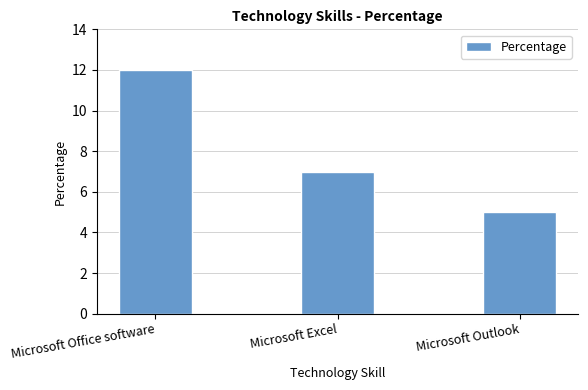

The chart shows a value of 3 at Microsoft Excel. True or false?

False